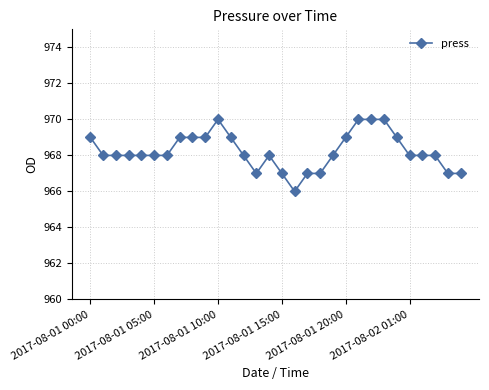

How many distinct data groups are displayed?

1